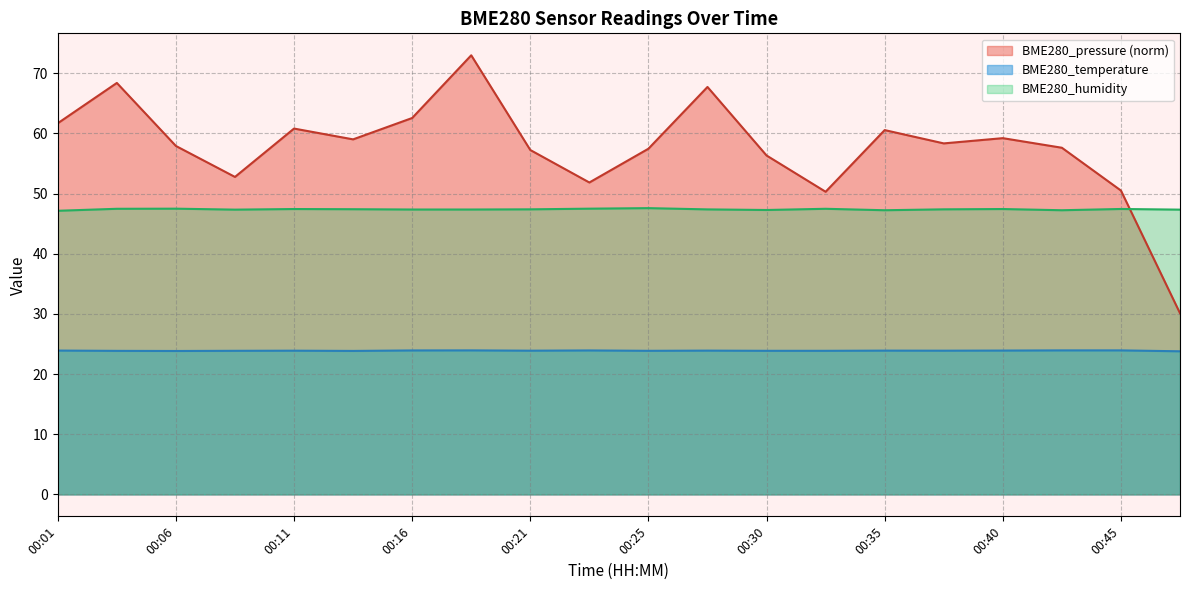

What is the difference between the maximum and second lowest values in the BME280_pressure_norm series?

22.7